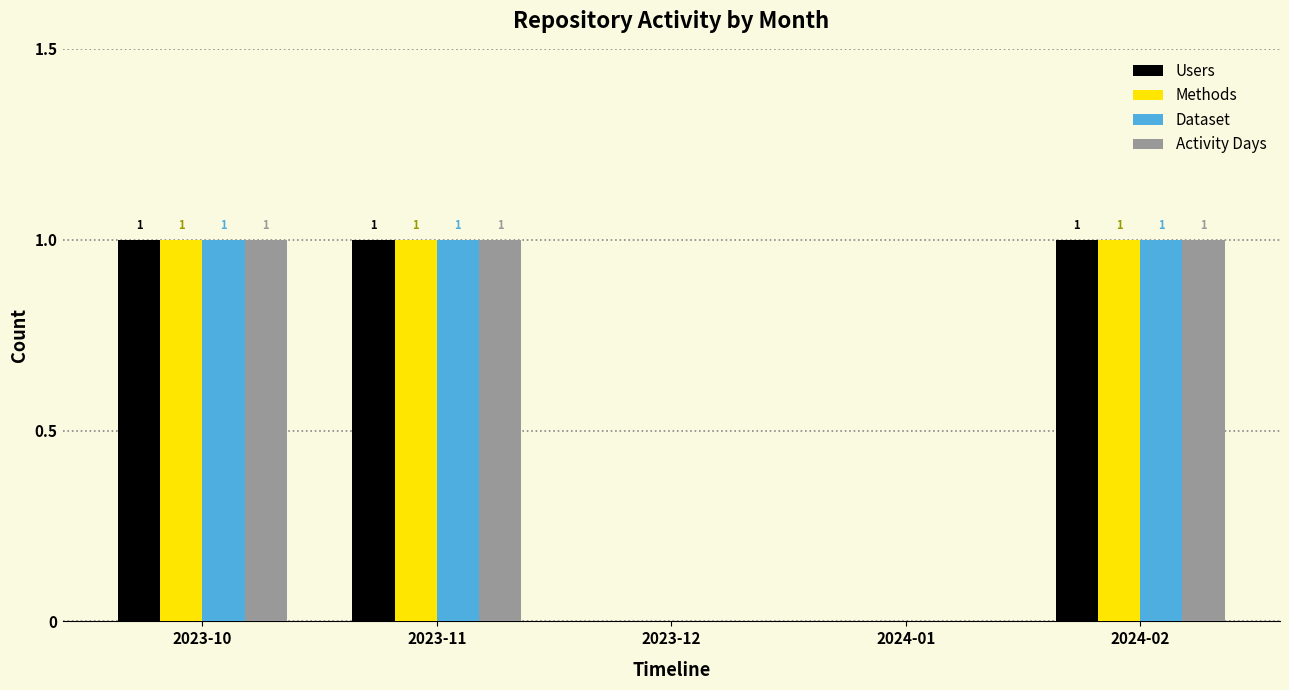

What is the sum of all Methods values?

3